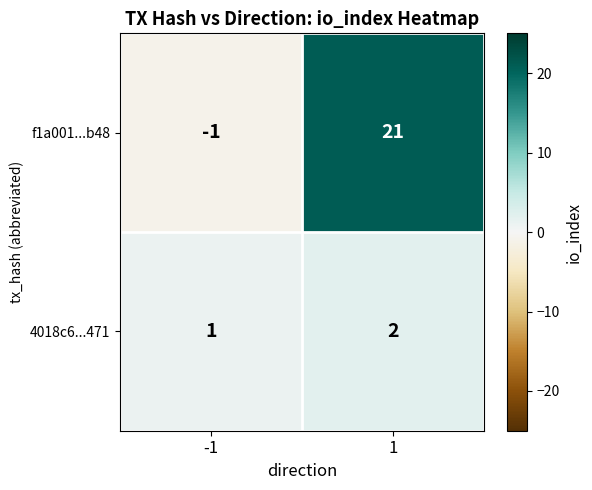

True or false: f1a001...b48 has a value of 21 at 1.

True